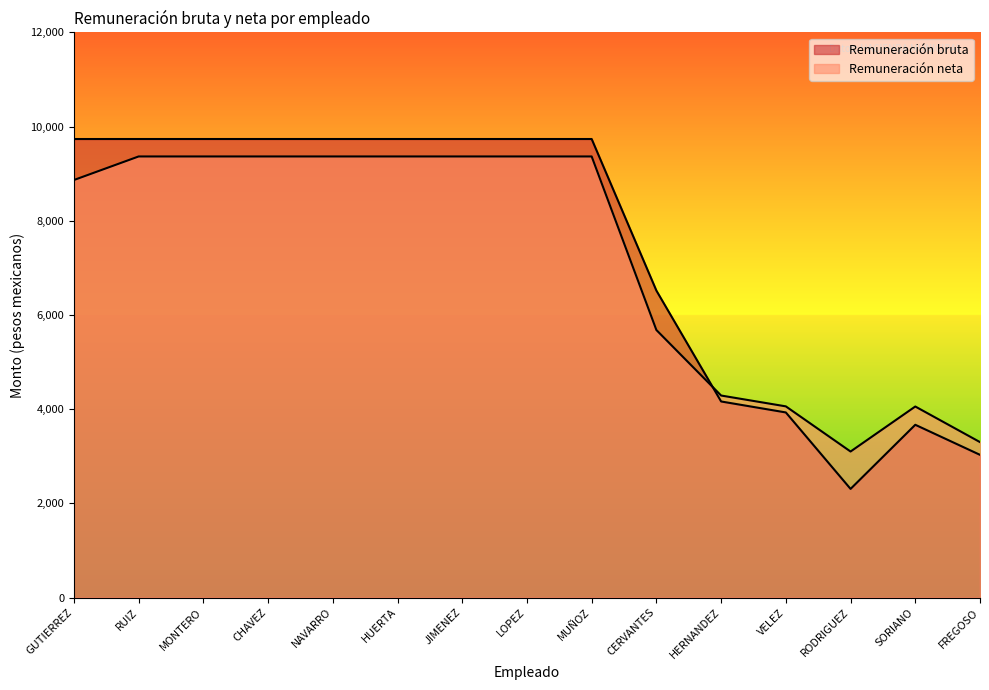

What position from the left is MUÑOZ?

9